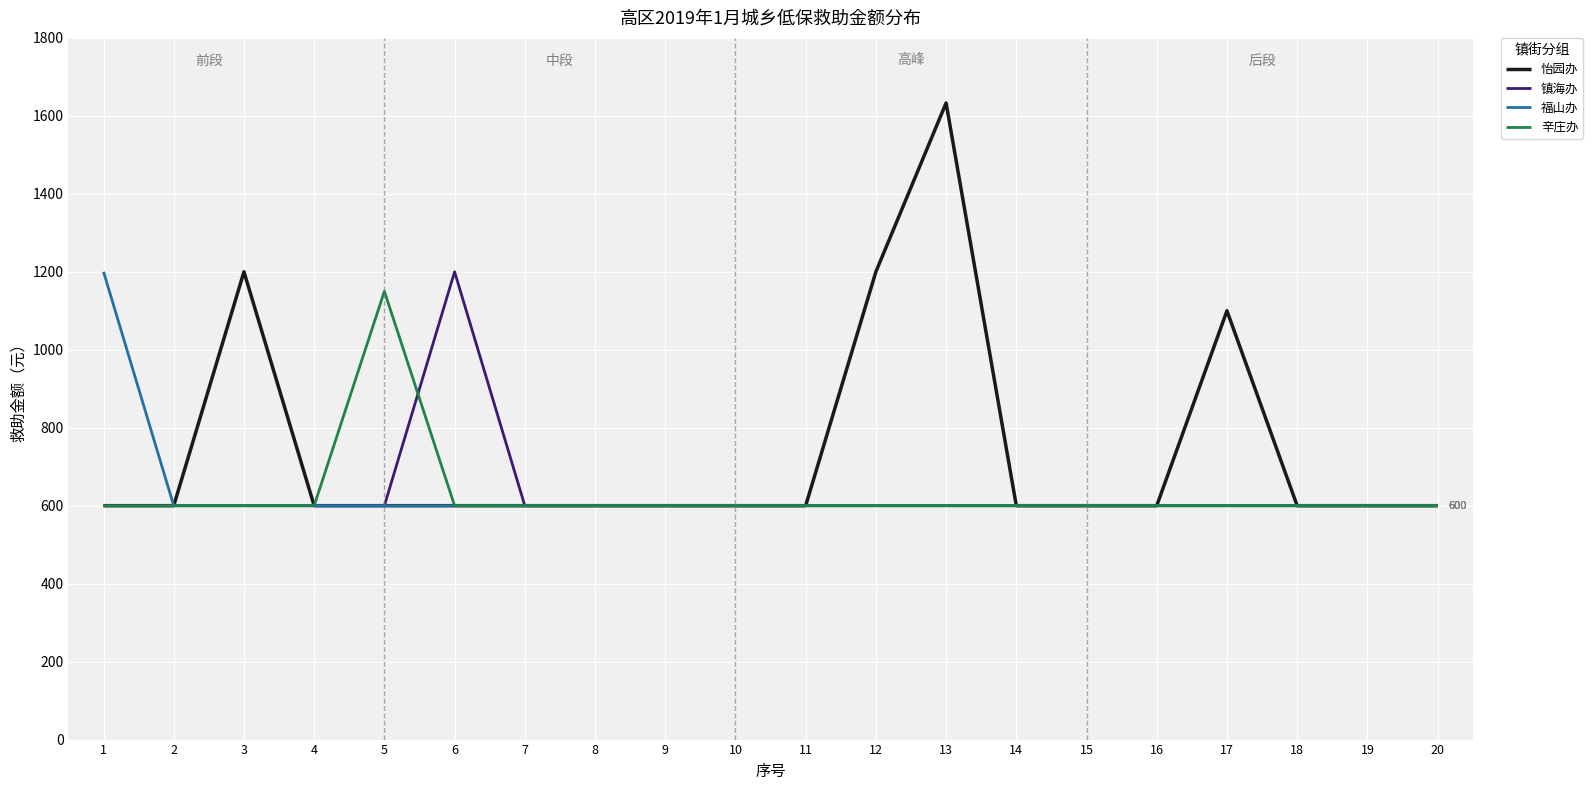

Reading right to left, list all the values displayed in this chart.

怡园办: 20=600	19=600	18=600	17=1100	16=600	15=600	14=600	13=1633	12=1200	11=600	10=600	9=600	8=600	7=600	6=600	5=600	4=600	3=1200	2=600	1=600
镇海办: 20=600	19=600	18=600	17=600	16=600	15=600	14=600	13=600	12=600	11=600	10=600	9=600	8=600	7=600	6=1200	5=600	4=600	3=600	2=600	1=600
福山办: 20=600	19=600	18=600	17=600	16=600	15=600	14=600	13=600	12=600	11=600	10=600	9=600	8=600	7=600	6=600	5=600	4=600	3=600	2=600	1=1200
辛庄办: 20=600	19=600	18=600	17=600	16=600	15=600	14=600	13=600	12=600	11=600	10=600	9=600	8=600	7=600	6=600	5=1150	4=600	3=600	2=600	1=600